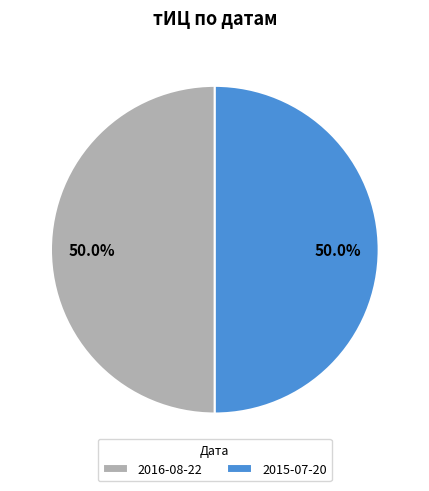

Combined, what portion of the pie is 2015-07-20 and 2016-08-22?

100.0%